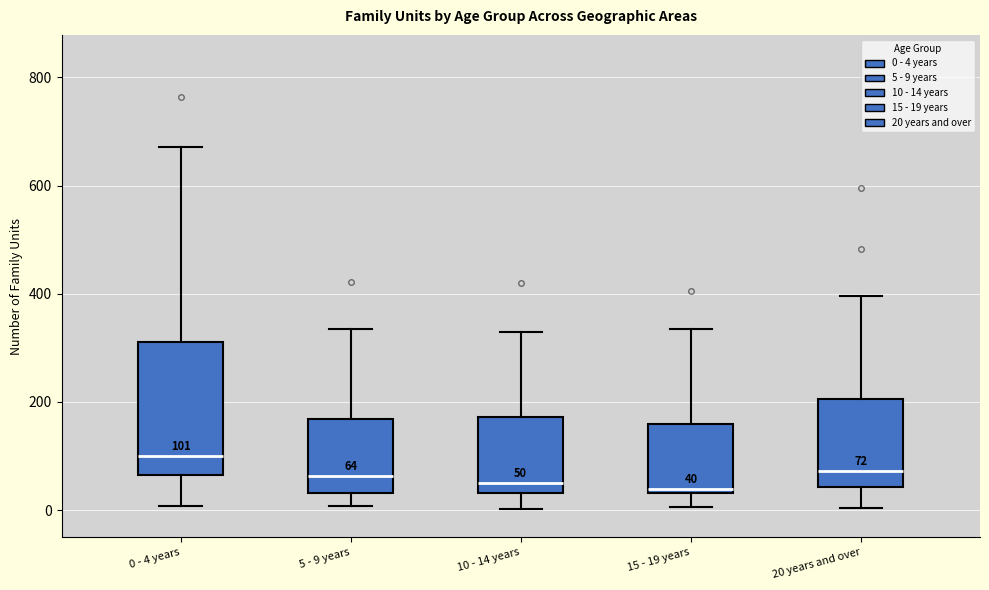

Which box's median line is the highest?

0 - 4 years